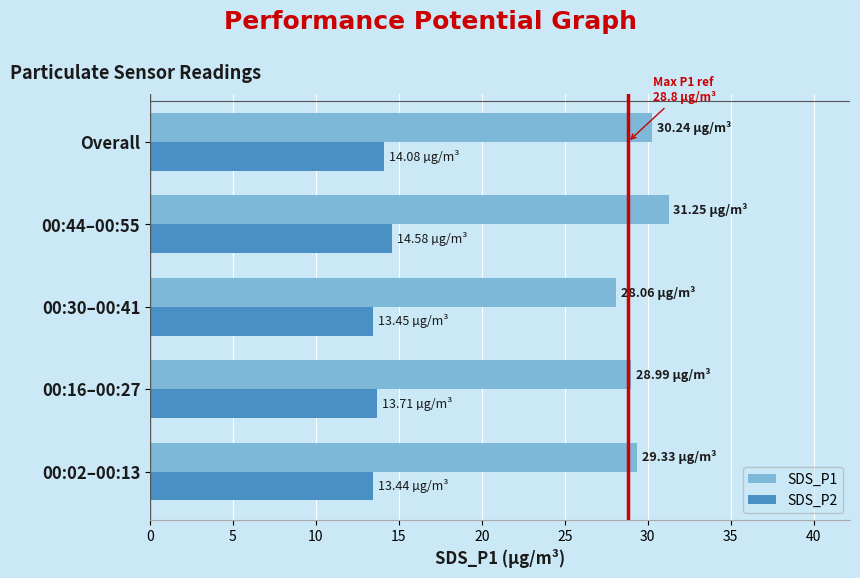

List the series in order of their peak value, lowest first.

SDS_P2, SDS_P1